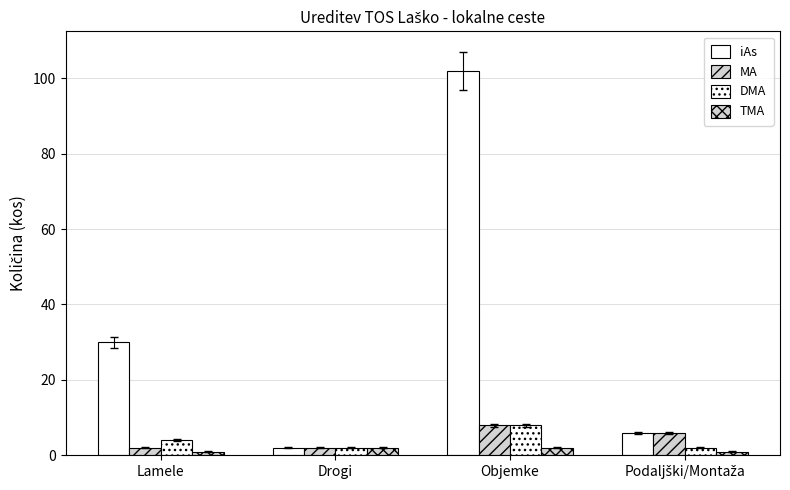

What is the average value of the TMA series?

2